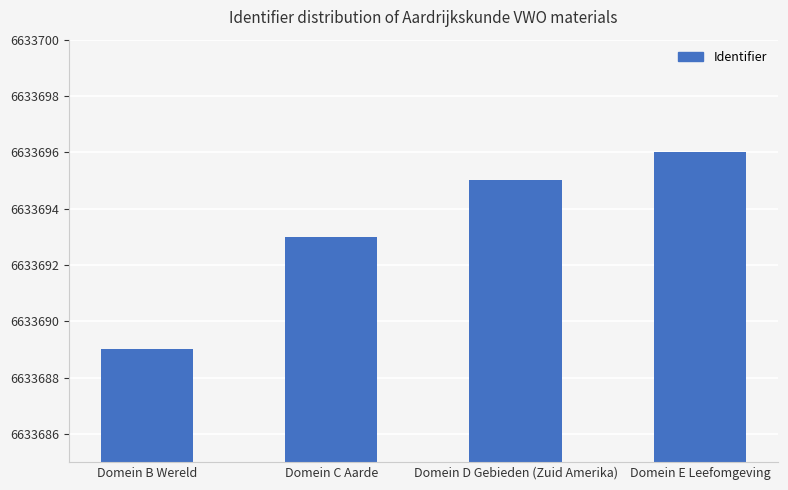

The value at Domein D Gebieden (Zuid Amerika) is 6633695. True or false?

True